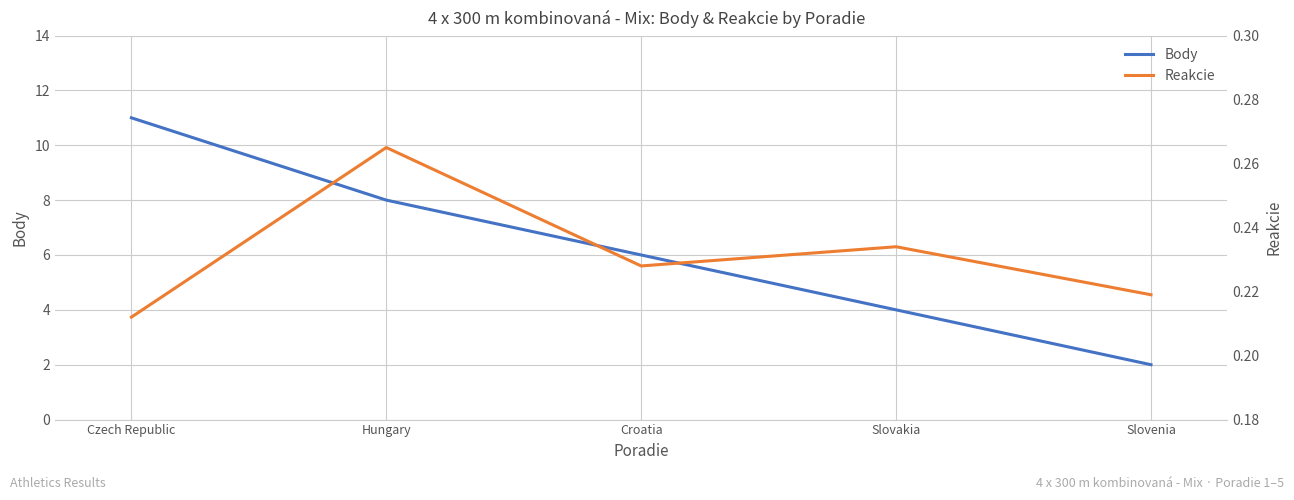

Reading left to right, extract all data points from this chart.

Body: 11.0	8.0	6.0	4.0	2.0
Reakcie: 0.2	0.3	0.2	0.2	0.2